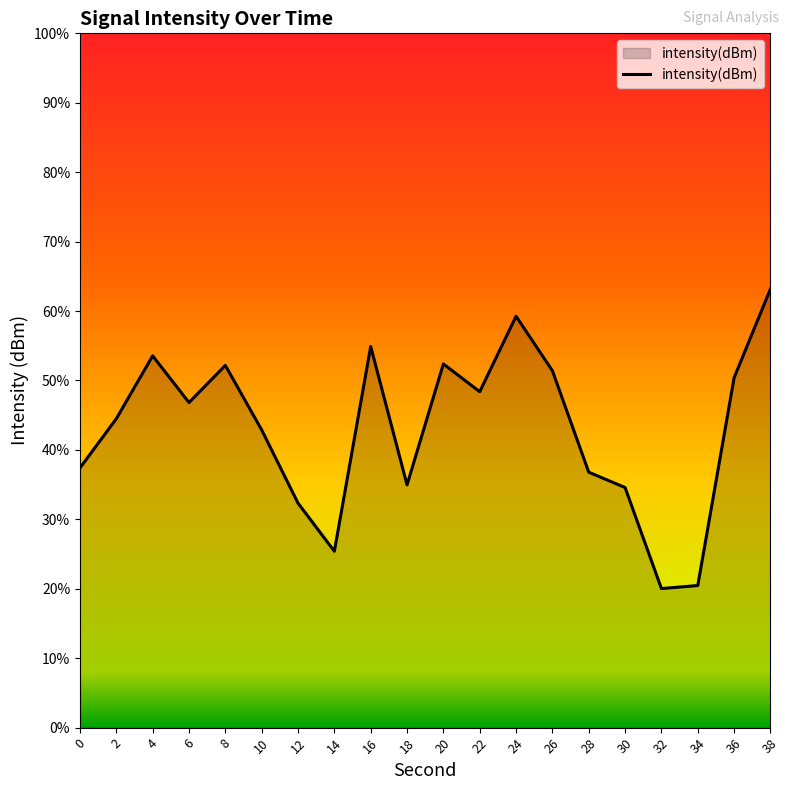

Rank the categories by value from lowest to highest.

32, 34, 14, 12, 30, 18, 28, 0, 10, 2, 6, 22, 36, 26, 8, 20, 4, 16, 24, 38